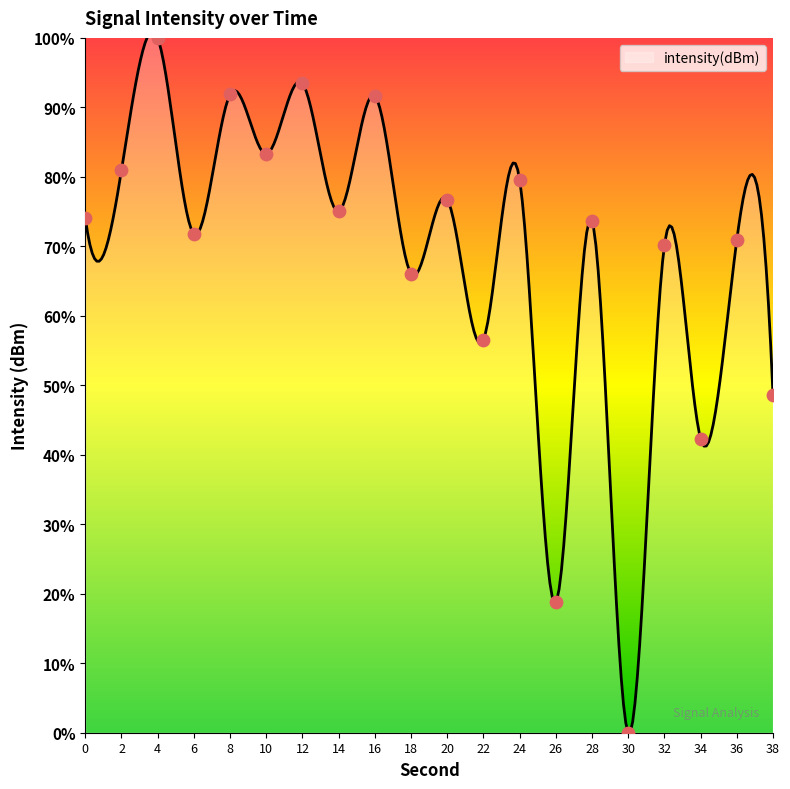

Approximately how many times larger is the value at 2 compared to 36?

1.1